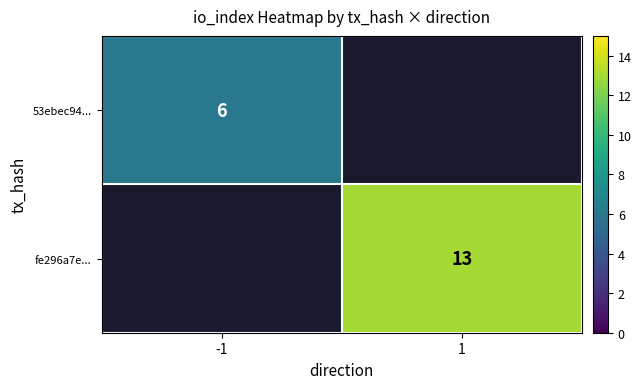

The 53ebec94... series shows 6 at -1. True or false?

True